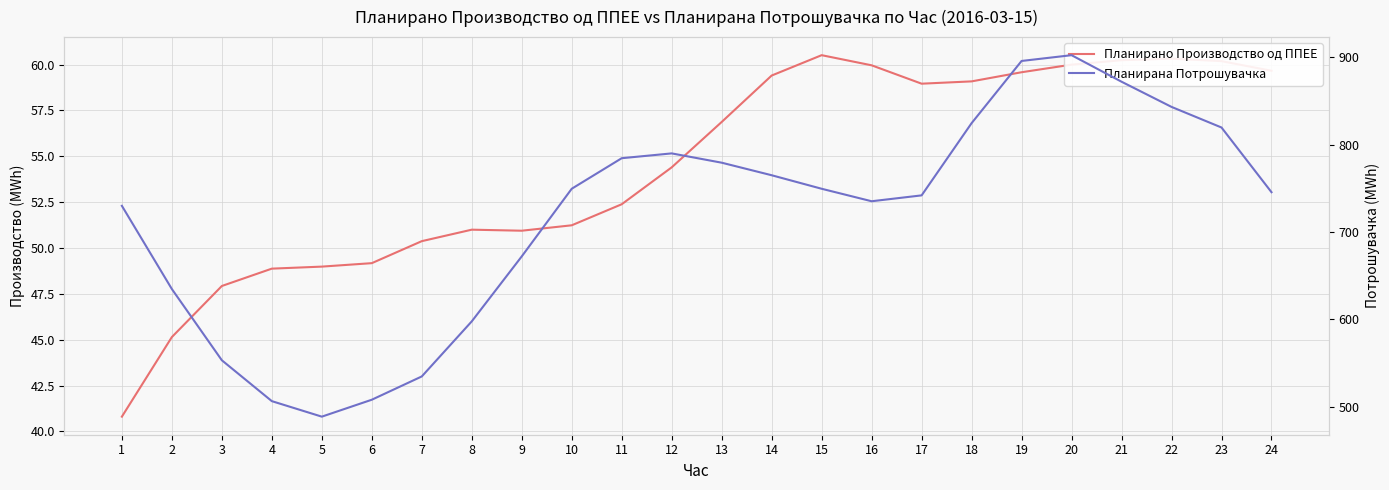

At which category does Планирано Производство од ППЕЕ reach its first local valley?

9